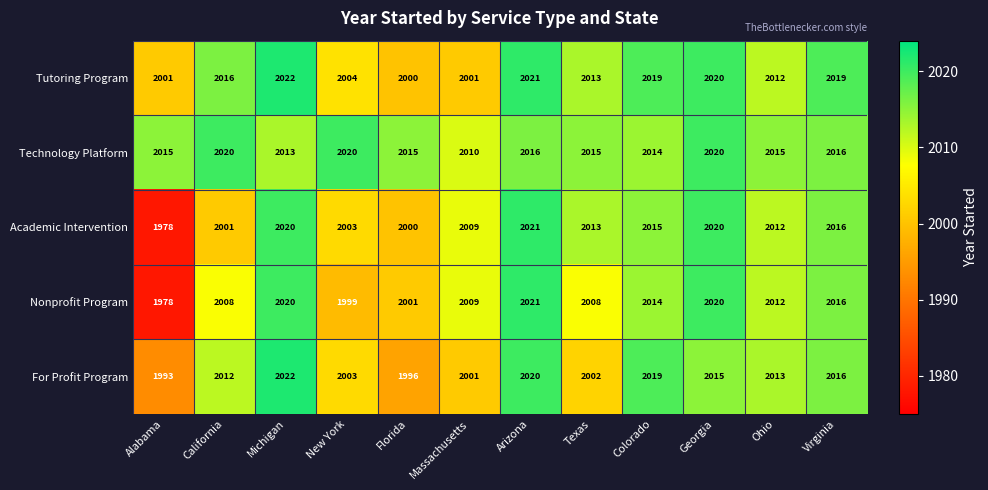

What is the total value across all series at California?

10057